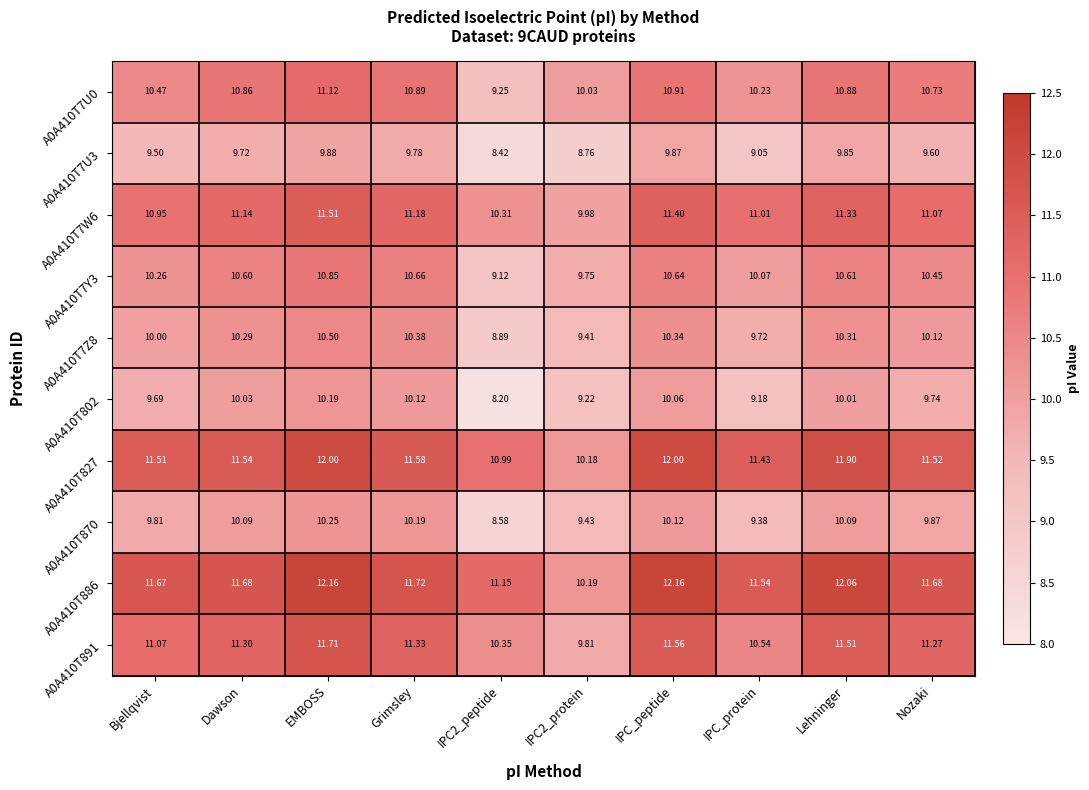

List the series in order of their peak value, highest first.

A0A410T886, A0A410T827, A0A410T891, A0A410T7W6, A0A410T7U0, A0A410T7Y3, A0A410T7Z8, A0A410T870, A0A410T802, A0A410T7U3